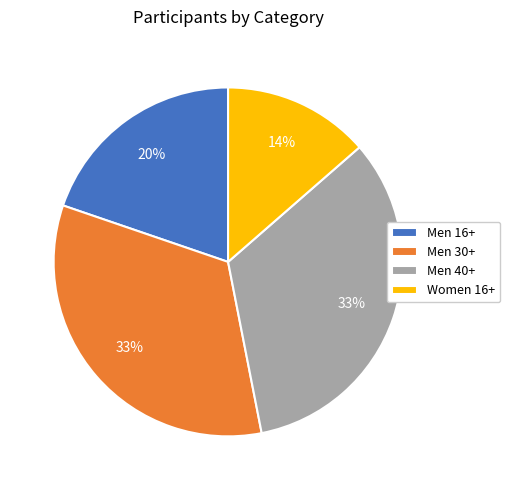

To the nearest percent, what is the combined percentage of Men 16+ and Men 40+?

53%